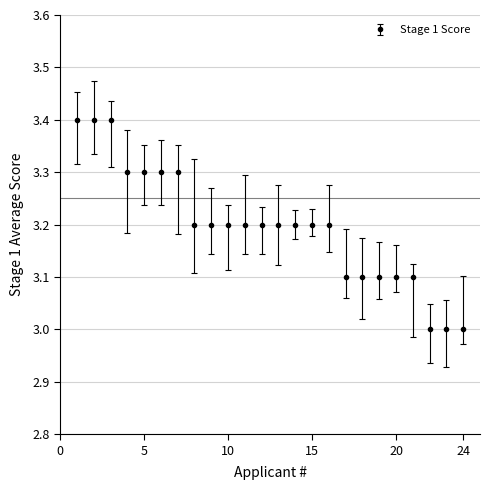

What is the value of the 1st point from the left?

3.4